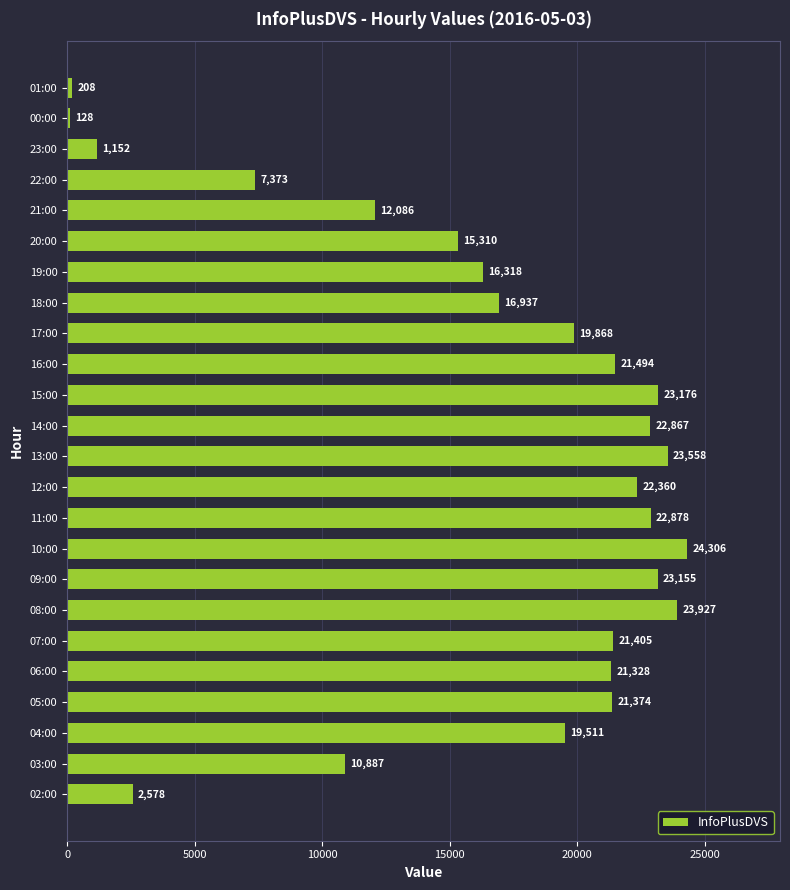

The chart shows a value of 7413 at 10:00. True or false?

False